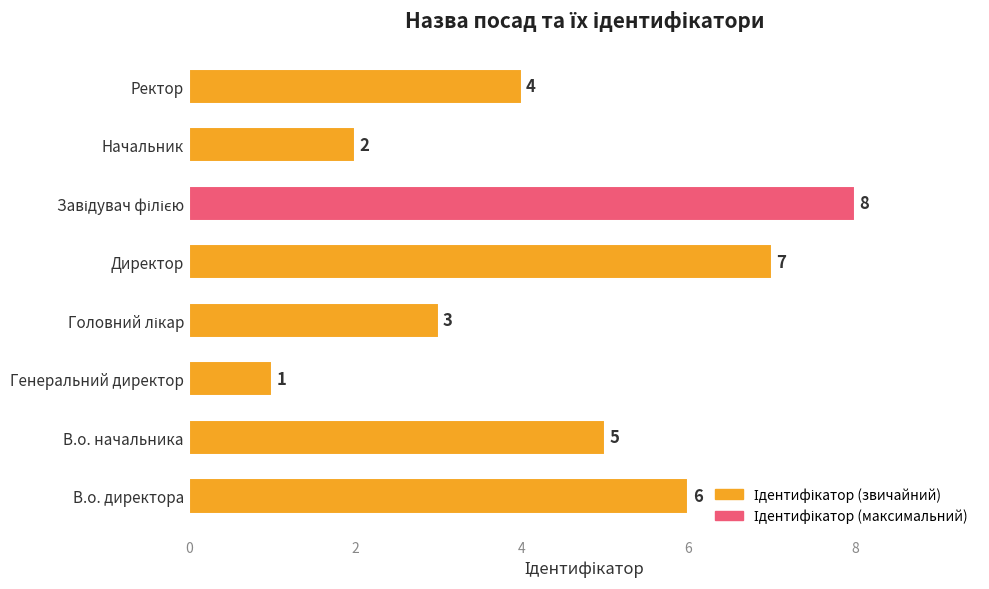

How many categories are shown in the chart?

8